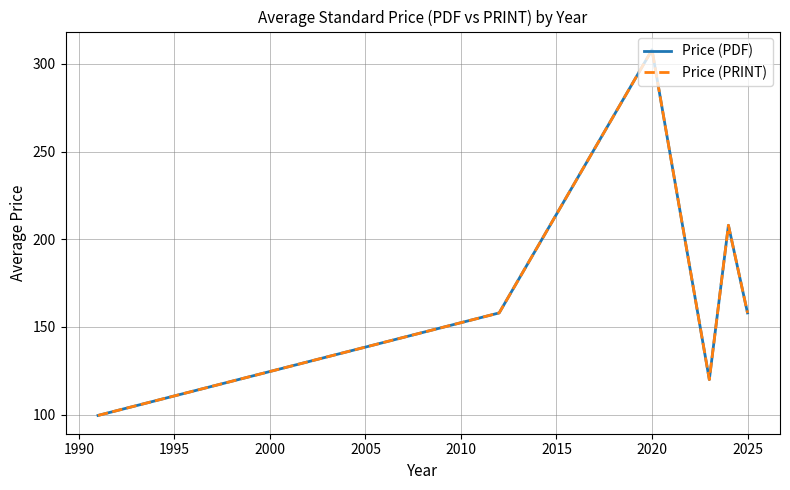

Is this an area chart (filled region under the line)?

No